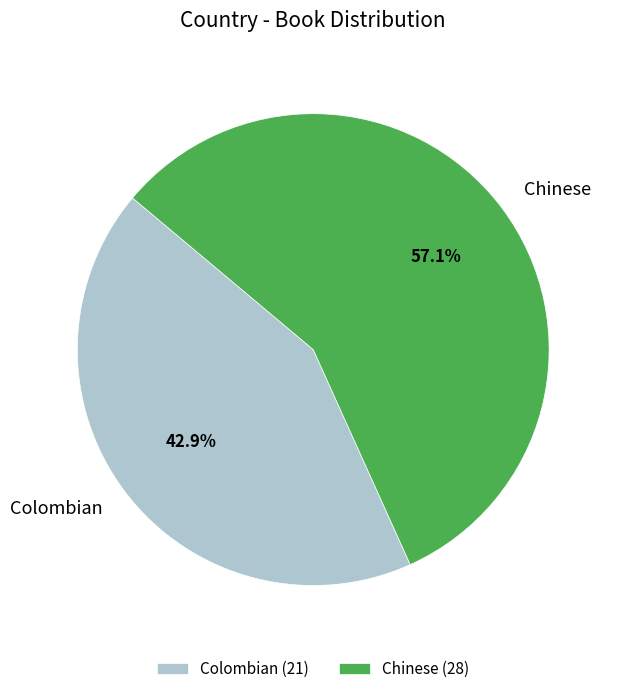

How many slices are in this pie chart?

2